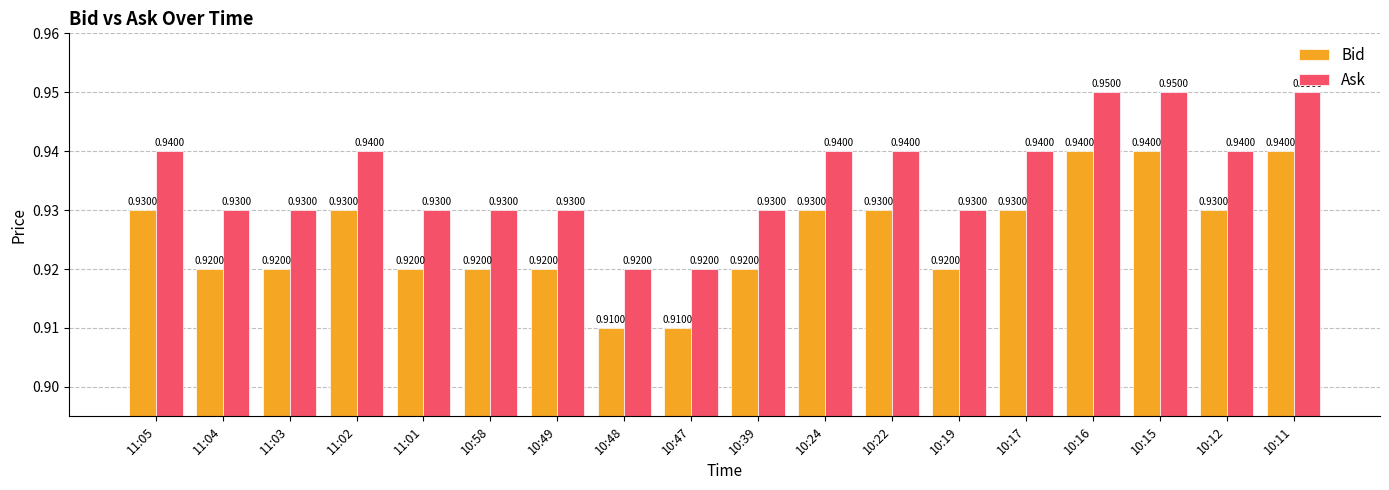

Is it true that Bid equals 0.4 at 11:03?

False